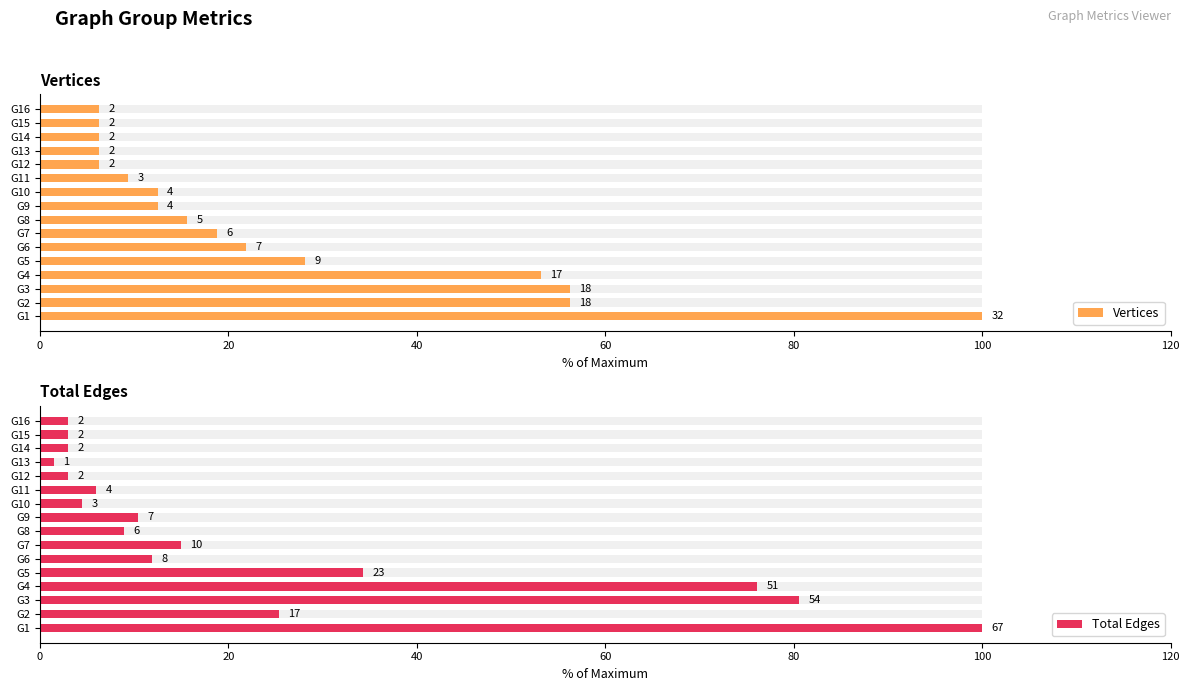

Rank the series by their maximum value, from highest to lowest.

Vertices, Total Edges